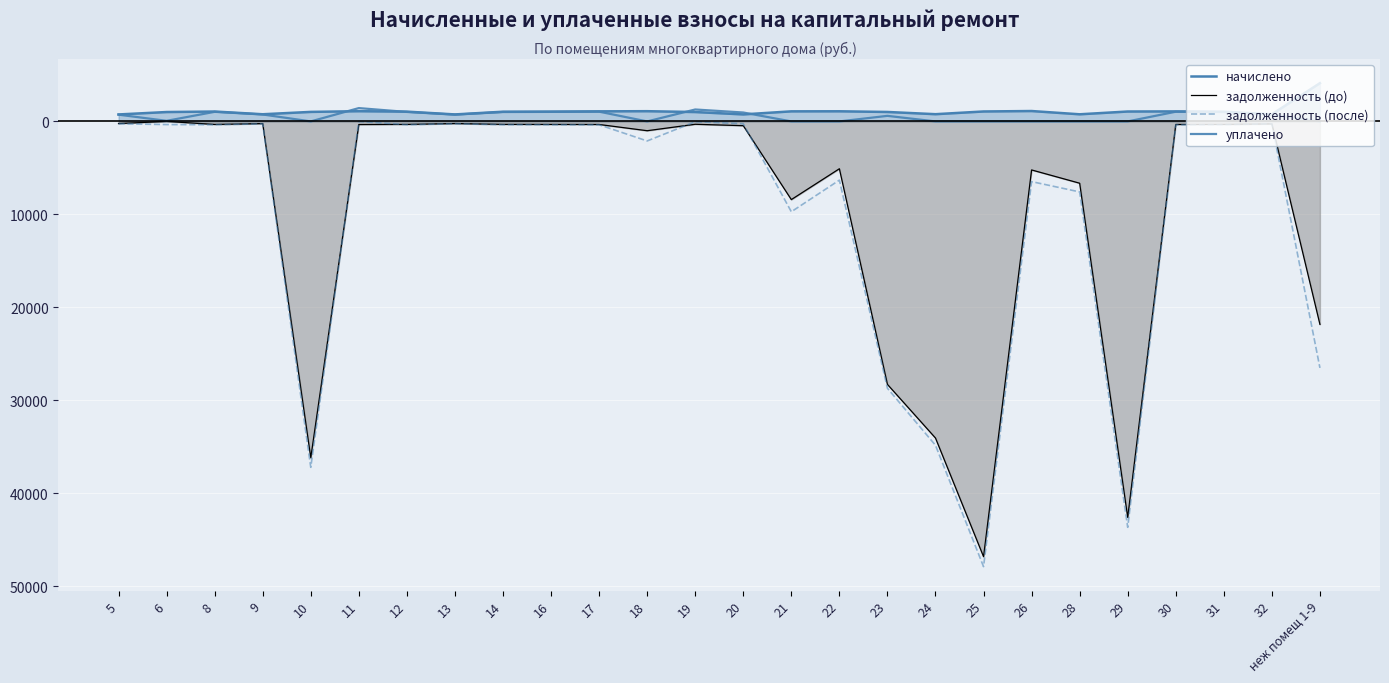

What is the maximum value shown in the chart?

4115.4